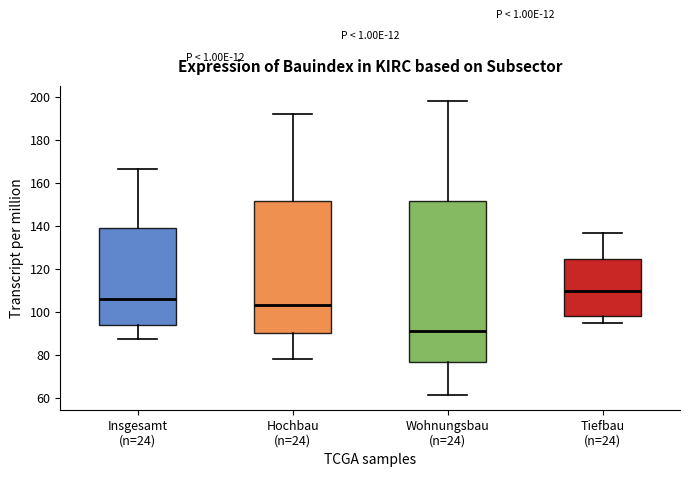

Where does the upper whisker of the box for Insgesamt (n=24) end on the y-axis? The values are not printed on the chart, so give them approximately, as read against the axis.

166